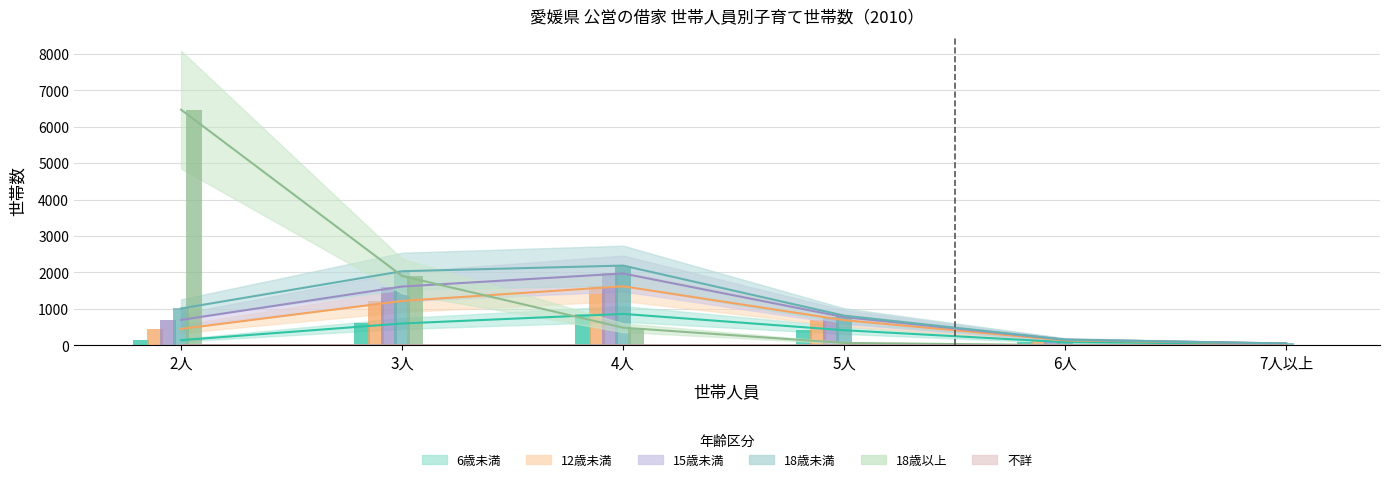

What are all the series names shown in the legend?

1_6歳未満, 2_12歳未満, 3_15歳未満, 4_18歳未満, 5_18歳以上, 6_不詳